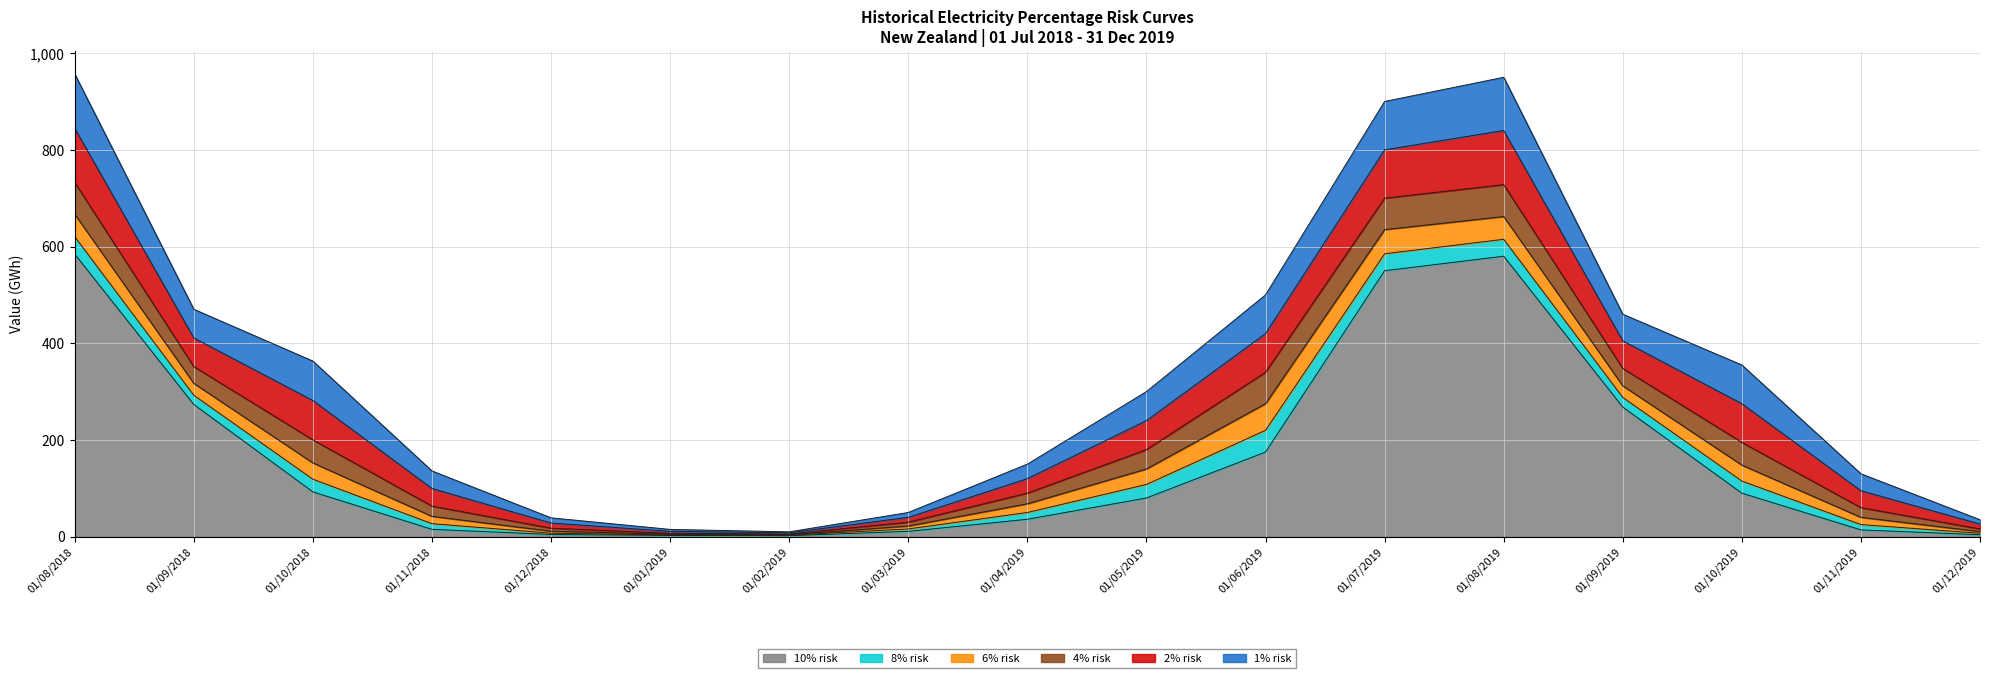

How many lines are shown in the chart?

6